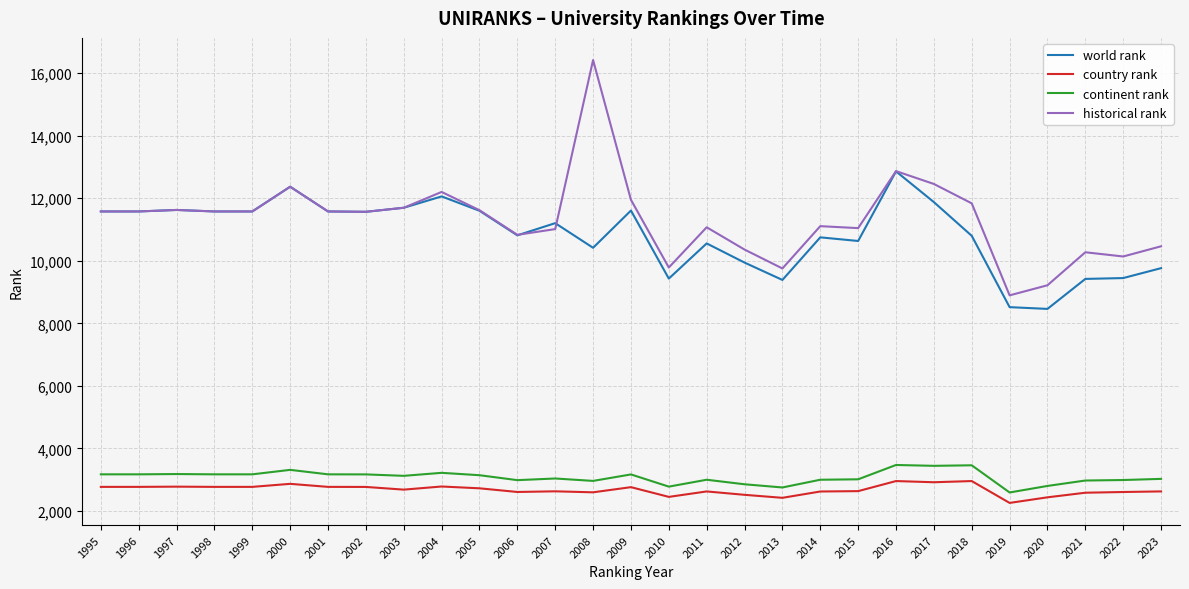

True or false: historical rank and continent rank cross at least once.

False